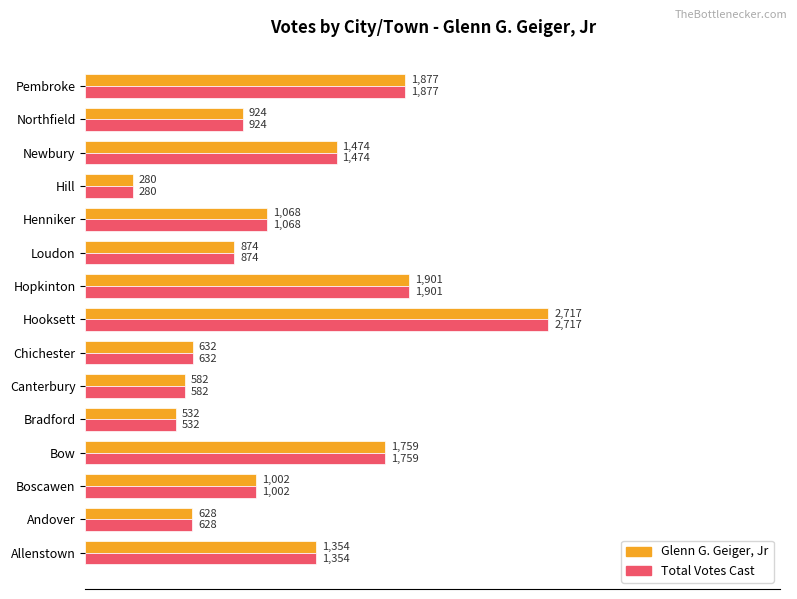

Which category has the lowest value in the Total Votes Cast series?

Hill